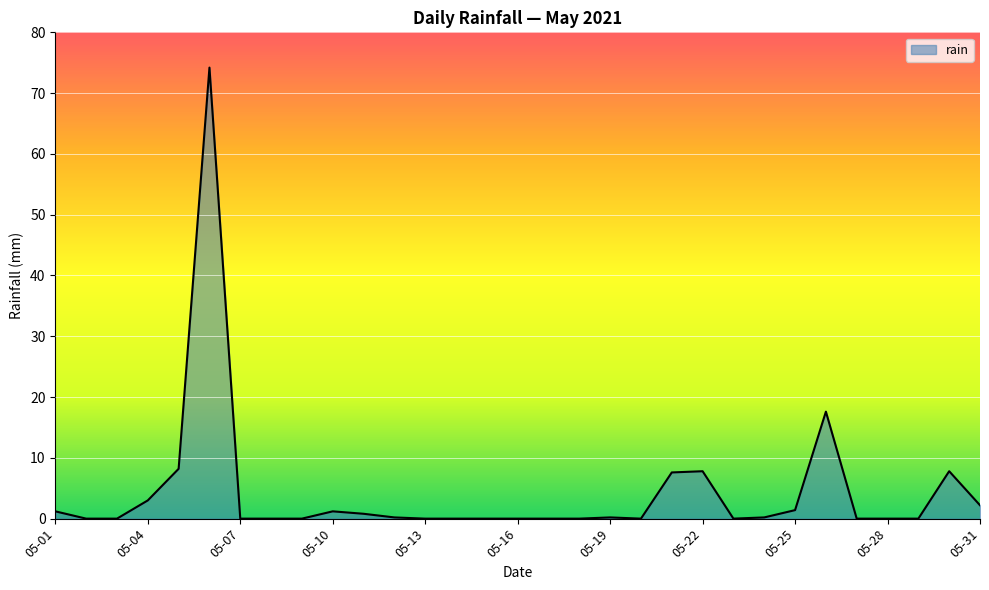

What is the maximum value shown in the chart?

74.2